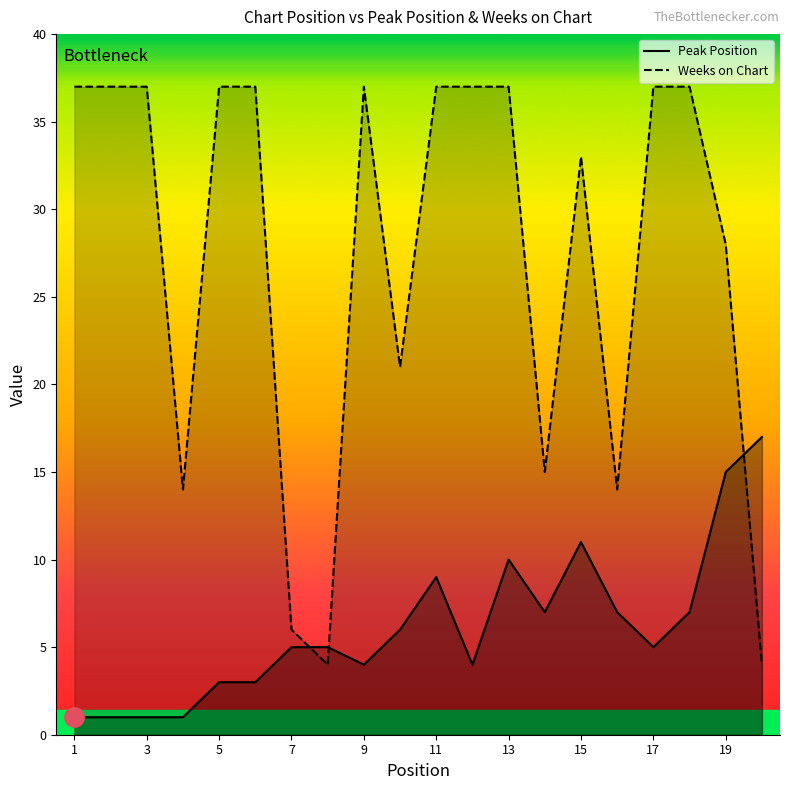

Between which two adjacent categories do Peak Position and Weeks on Chart first intersect?

7 and 8